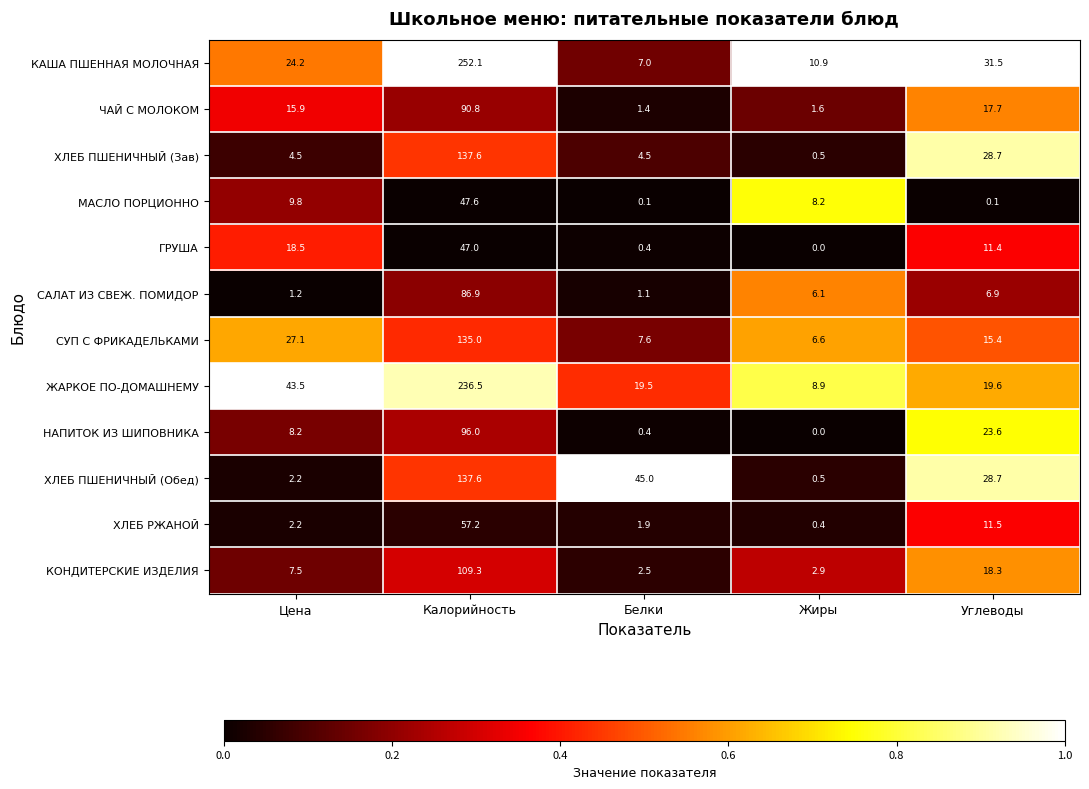

Between Калорийность and Белки, which series saw the biggest shift?

КАША ПШЕННАЯ МОЛОЧНАЯ